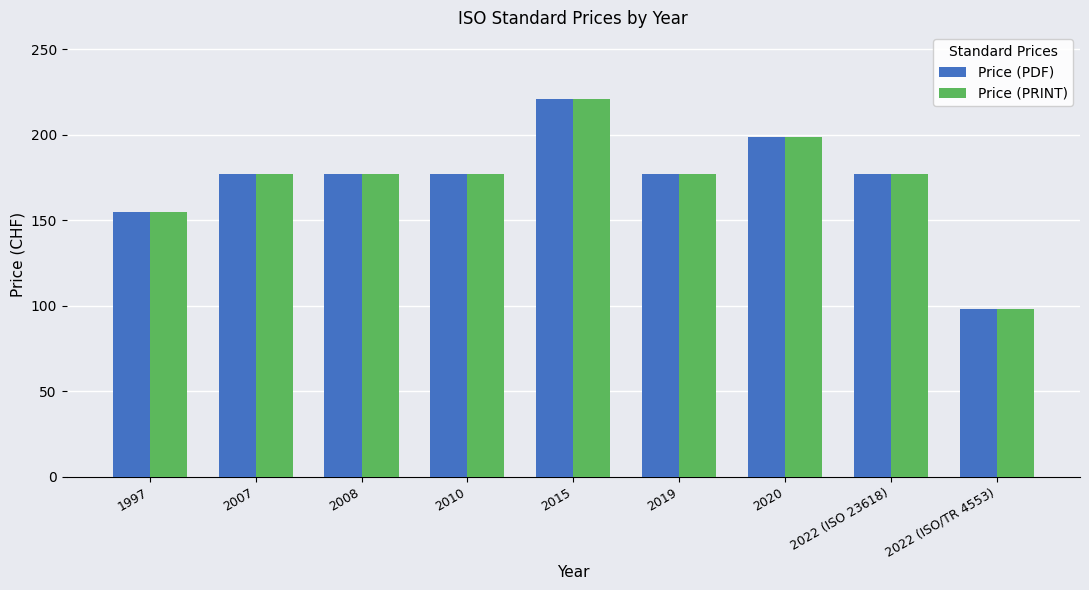

What is the average value of the Price (PDF) series?

173